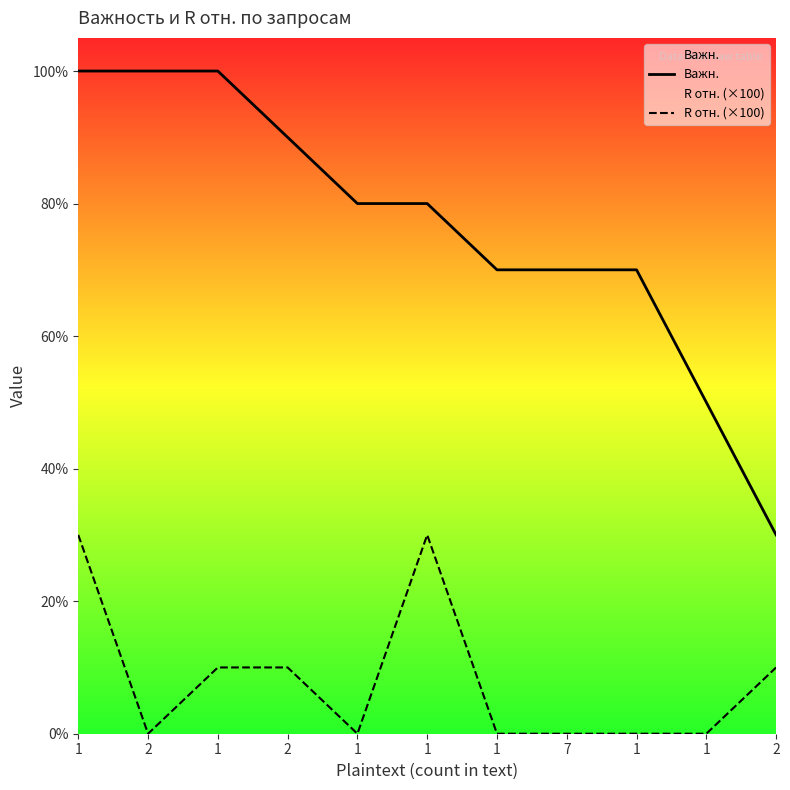

Is this an area chart (filled region under the line)?

No